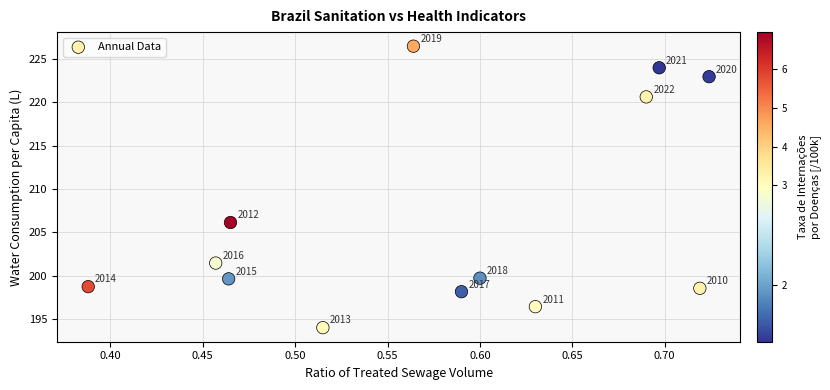

What Y value in the scatter plot is closest to 210?

206.1